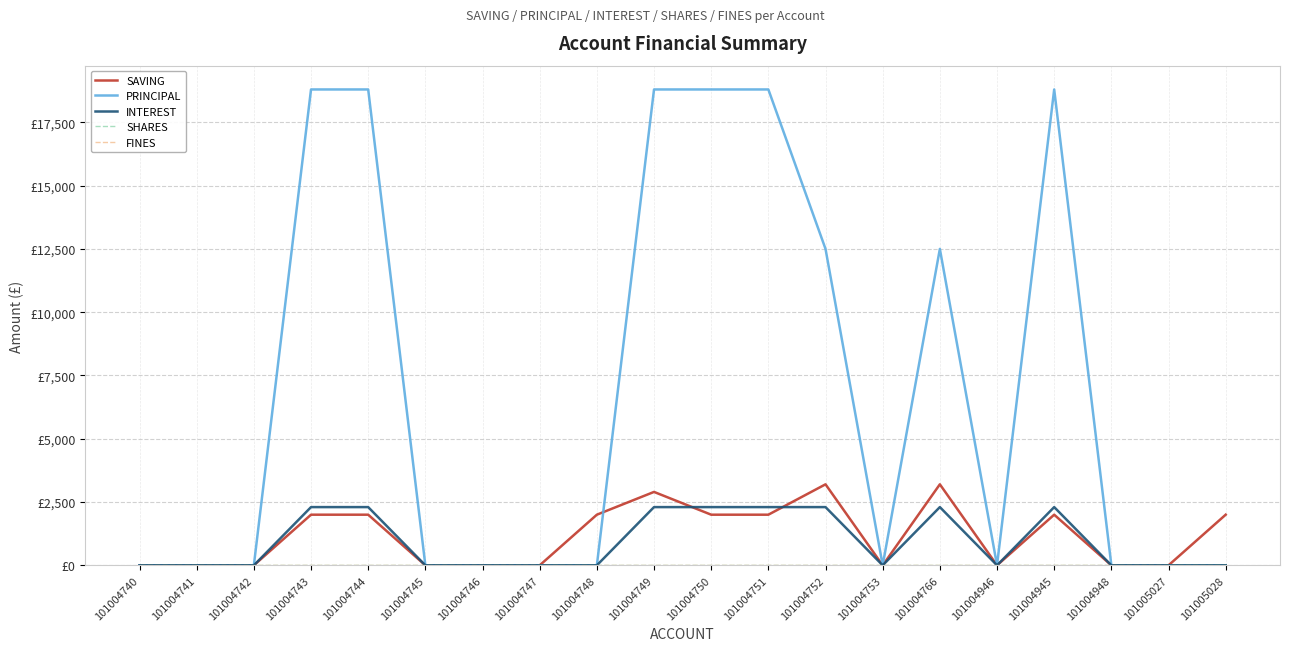

Which series has the largest total across all categories?

PRINCIPAL